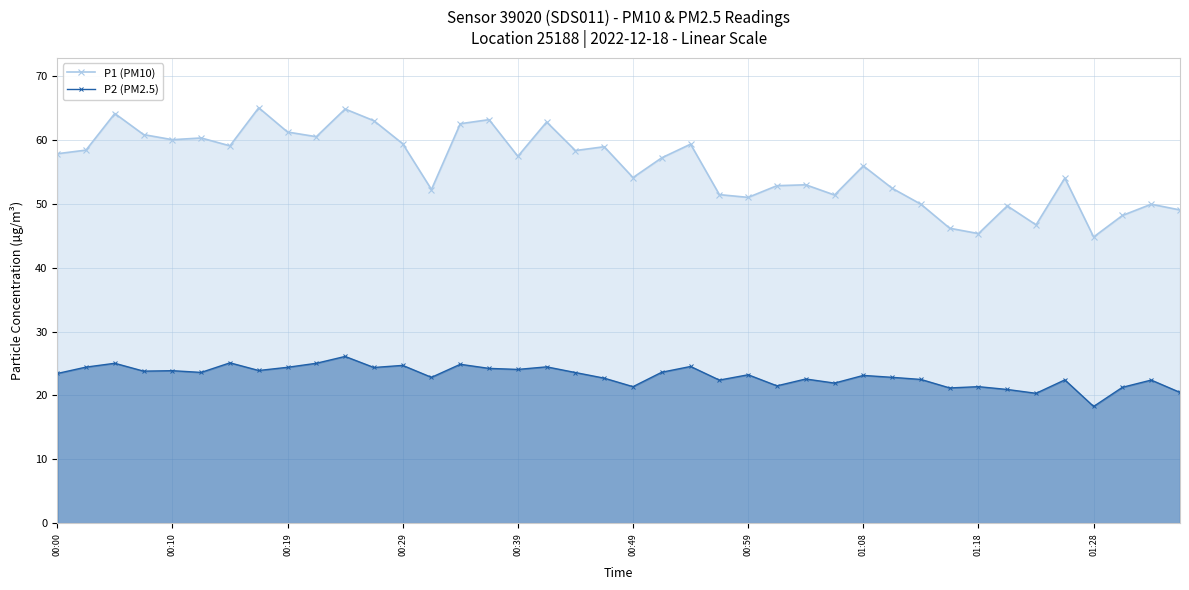

Which series has the widest spread of values?

P1 (PM10)